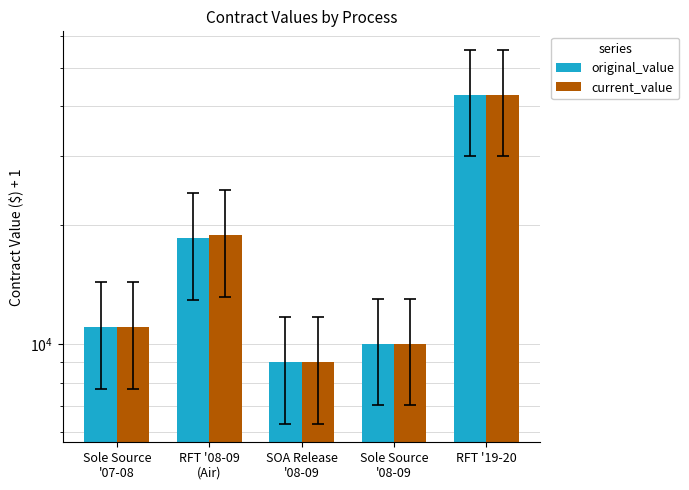

The current_value series shows 10001.0 at Sole Source
'08-09. True or false?

True